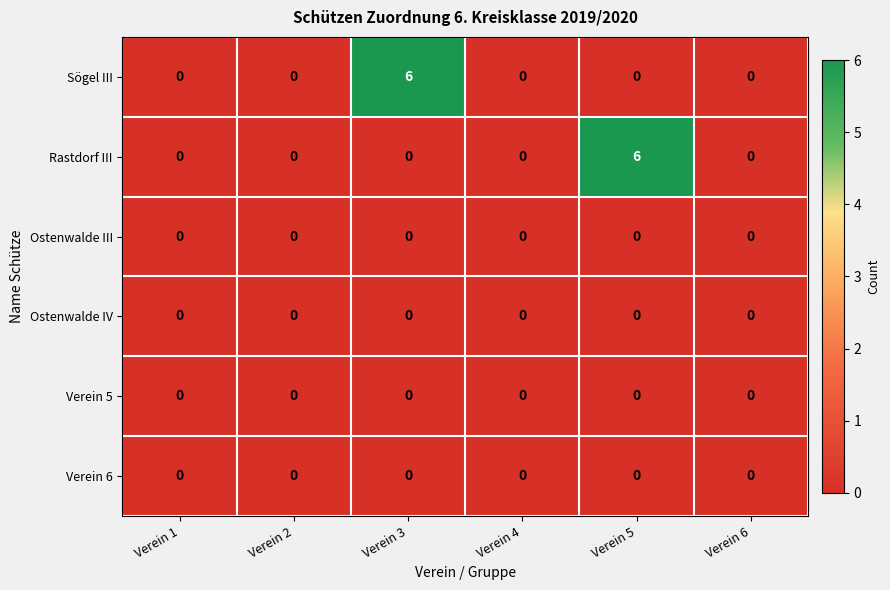

How many Sögel III values are between 0 and 1?

5